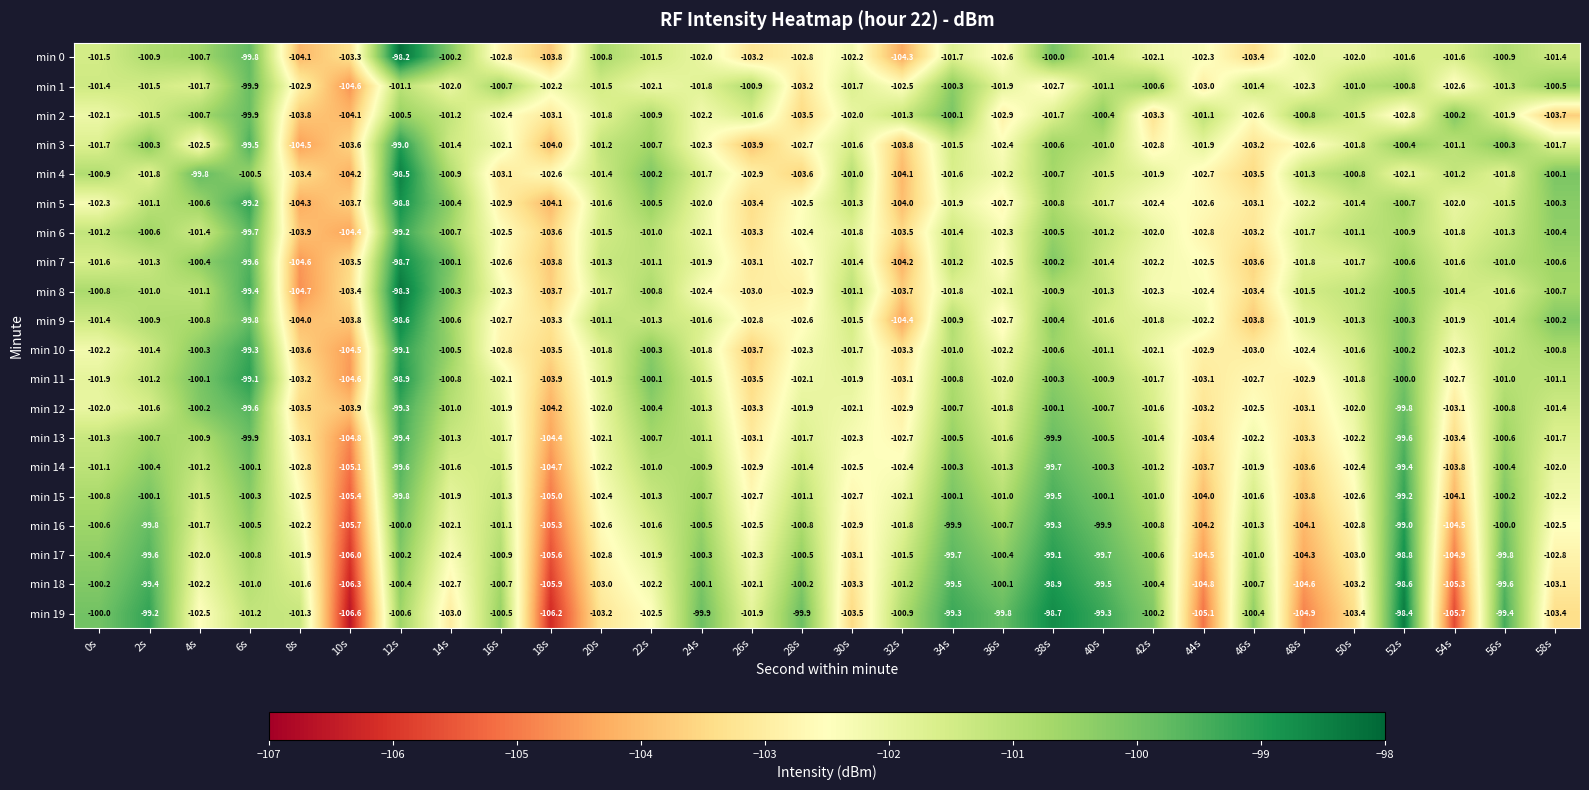

Count the number of categories in the chart.

30